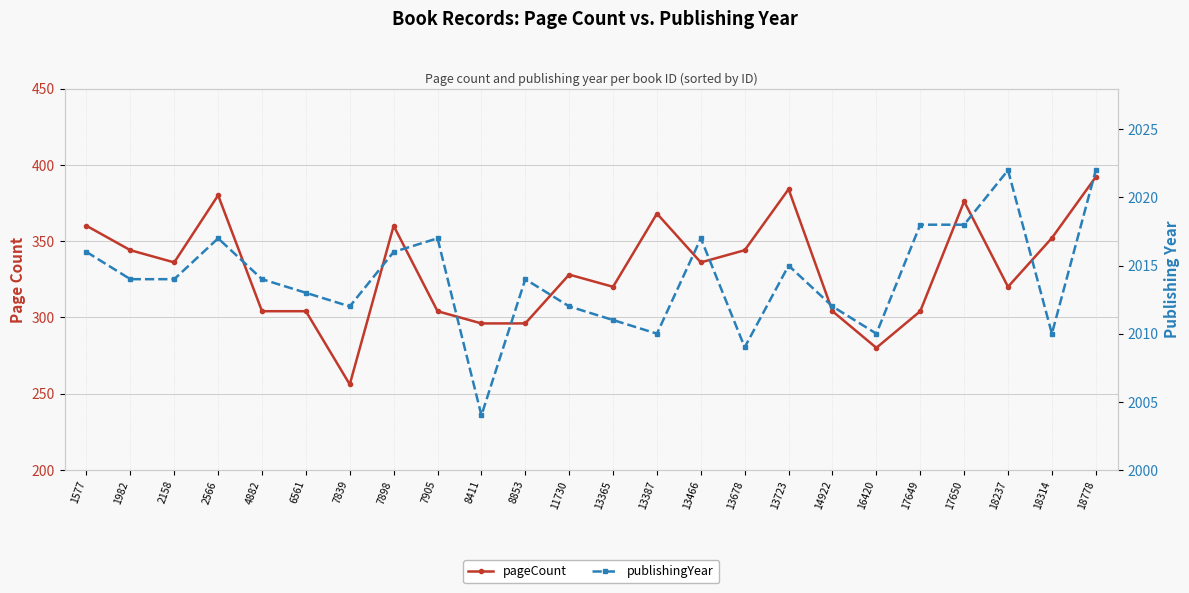

Which category has the highest value in the publishingYear series?

18237